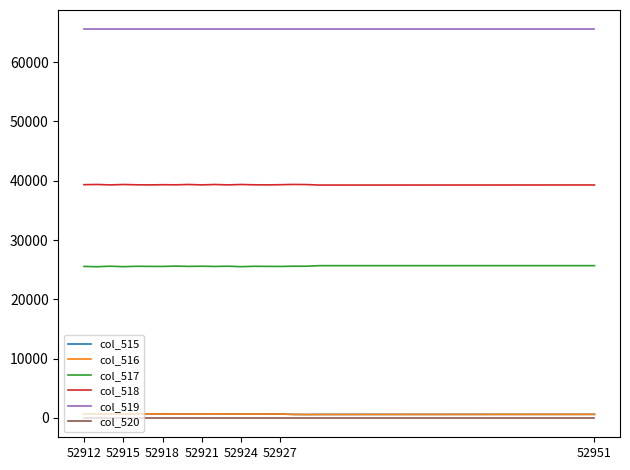

True or false: col_519 and col_518 intersect in this chart.

False